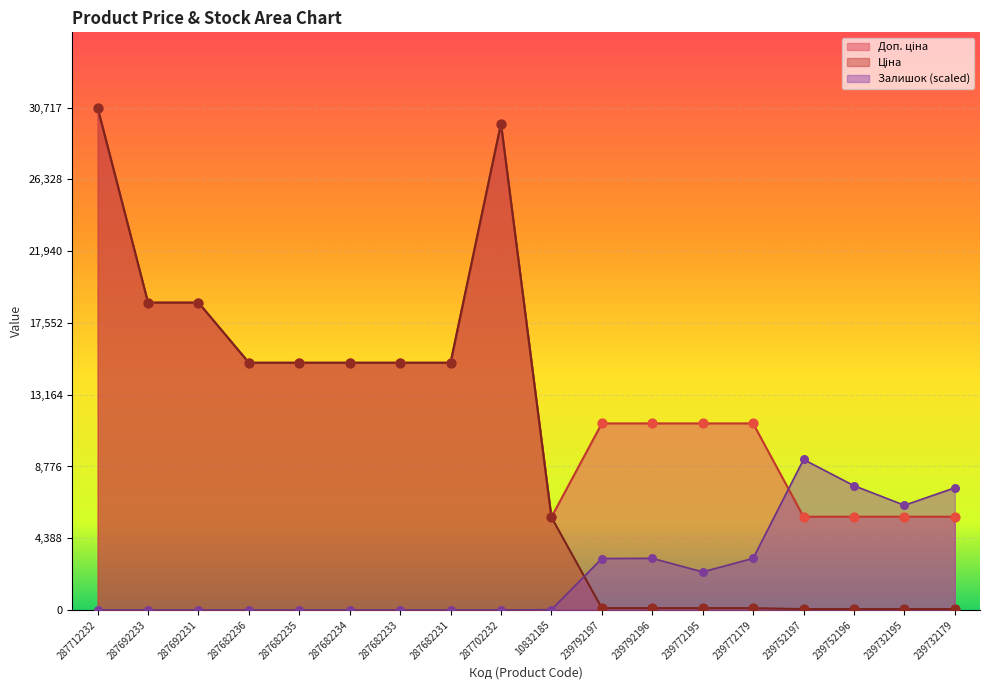

Which series has the largest total across all categories?

Доп. ціна